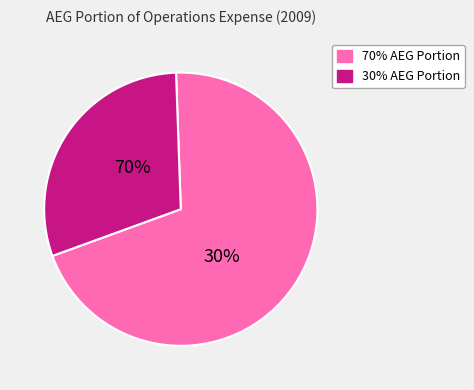

What is the smallest slice in the pie chart?

30% AEG Portion